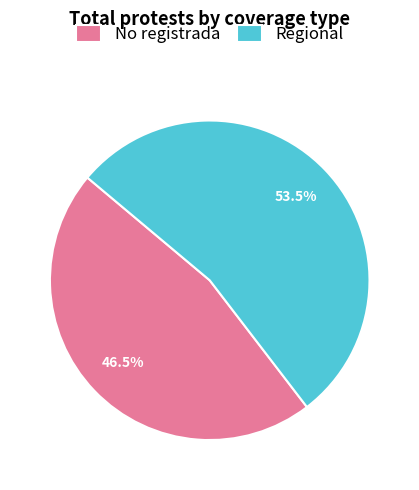

To the nearest percent, what is the difference between the Regional and No registrada slice percentages?

7%